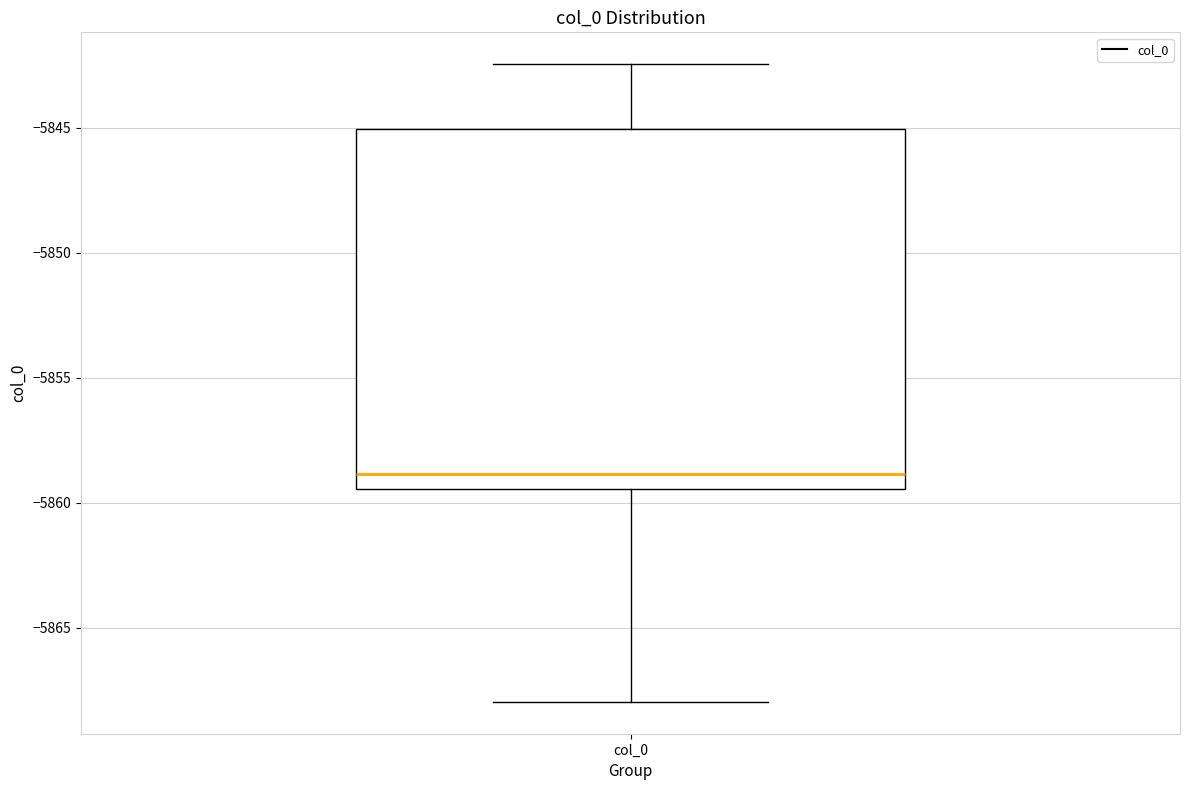

Where is the upper edge of the box for col_0 on the y-axis? The values are not printed on the chart, so give them approximately, as read against the axis.

-5845.0